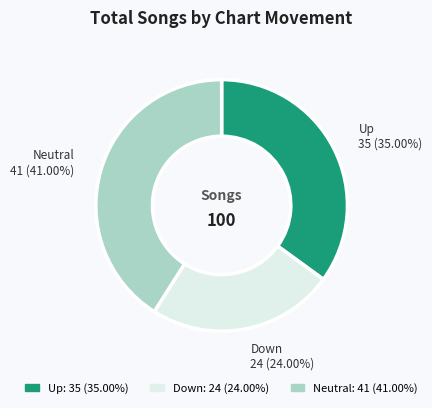

Is there any slice that represents more than half of the pie?

No